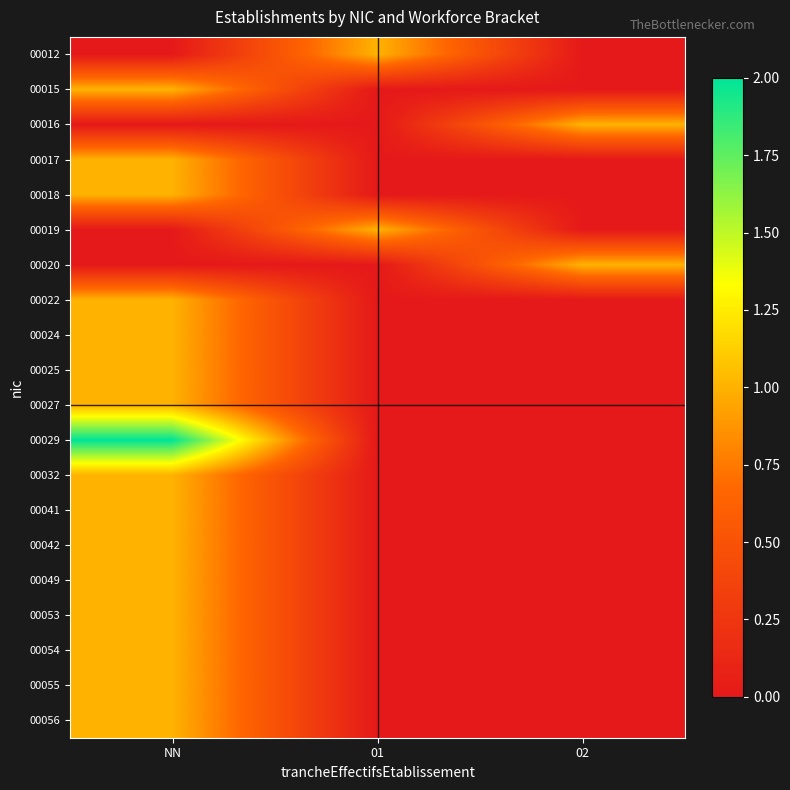

Reading right to left, transcribe all the data shown in this chart.

00012: 02=0	01=1	NN=0
00015: 02=0	01=0	NN=1
00016: 02=1	01=0	NN=0
00017: 02=0	01=0	NN=1
00018: 02=0	01=0	NN=1
00019: 02=0	01=1	NN=0
00020: 02=1	01=0	NN=0
00022: 02=0	01=0	NN=1
00024: 02=0	01=0	NN=1
00025: 02=0	01=0	NN=1
00027: 02=0	01=0	NN=1
00029: 02=0	01=0	NN=2
00032: 02=0	01=0	NN=1
00041: 02=0	01=0	NN=1
00042: 02=0	01=0	NN=1
00049: 02=0	01=0	NN=1
00053: 02=0	01=0	NN=1
00054: 02=0	01=0	NN=1
00055: 02=0	01=0	NN=1
00056: 02=0	01=0	NN=1